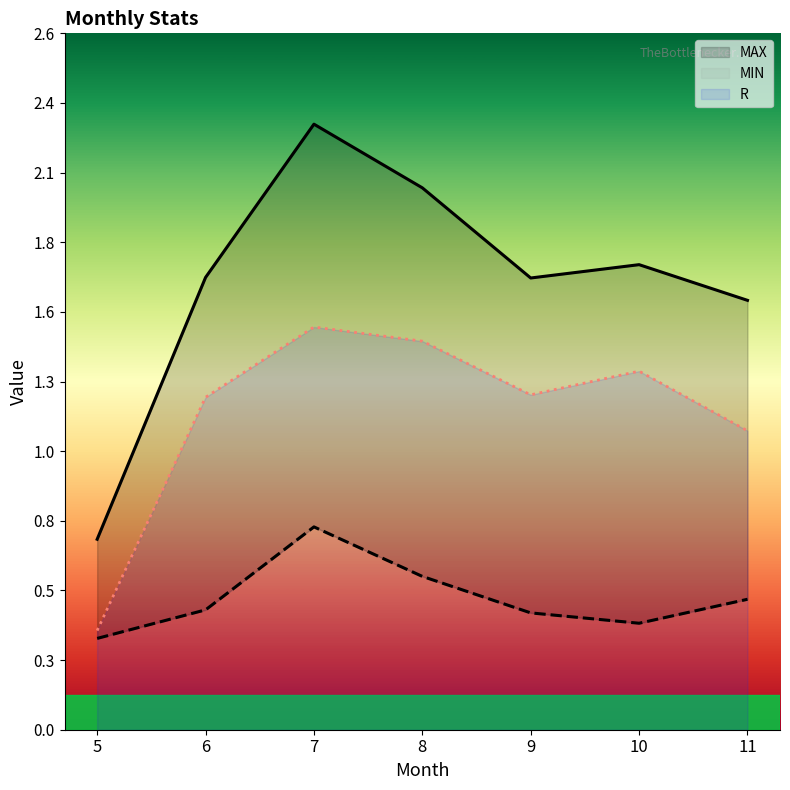

What is the spread (max minus min) of values at 7?

1.5